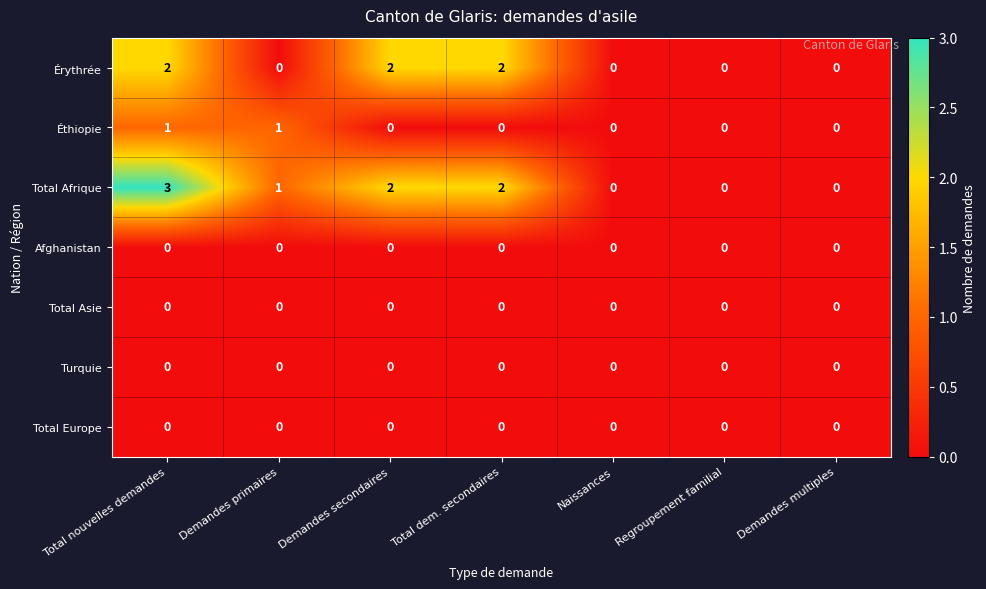

What is the sum of all Total Afrique values?

8